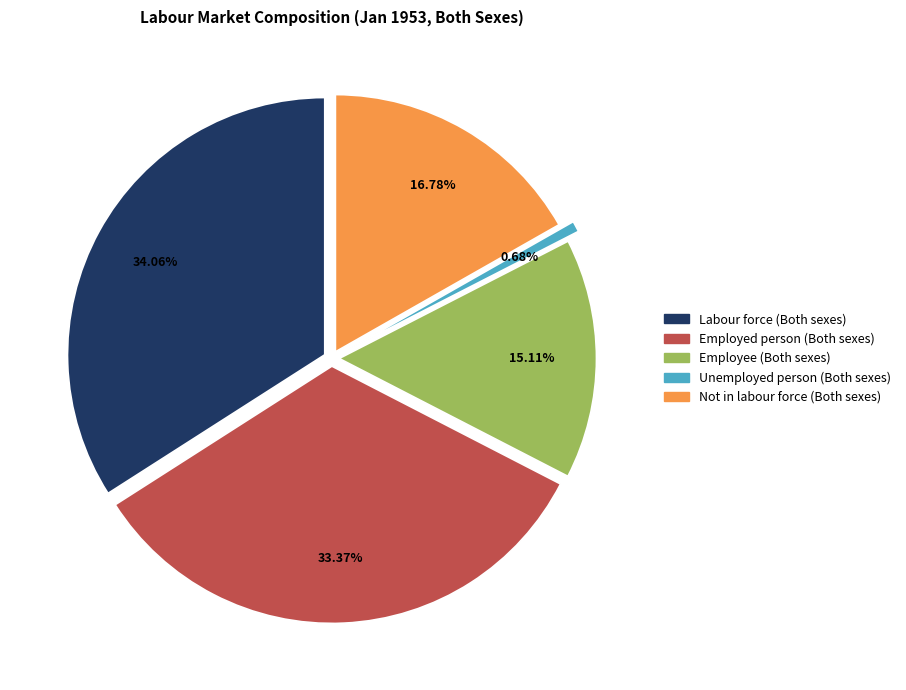

Combined, do Labour force (Both sexes) and Employed person (Both sexes) account for over 50%?

Yes